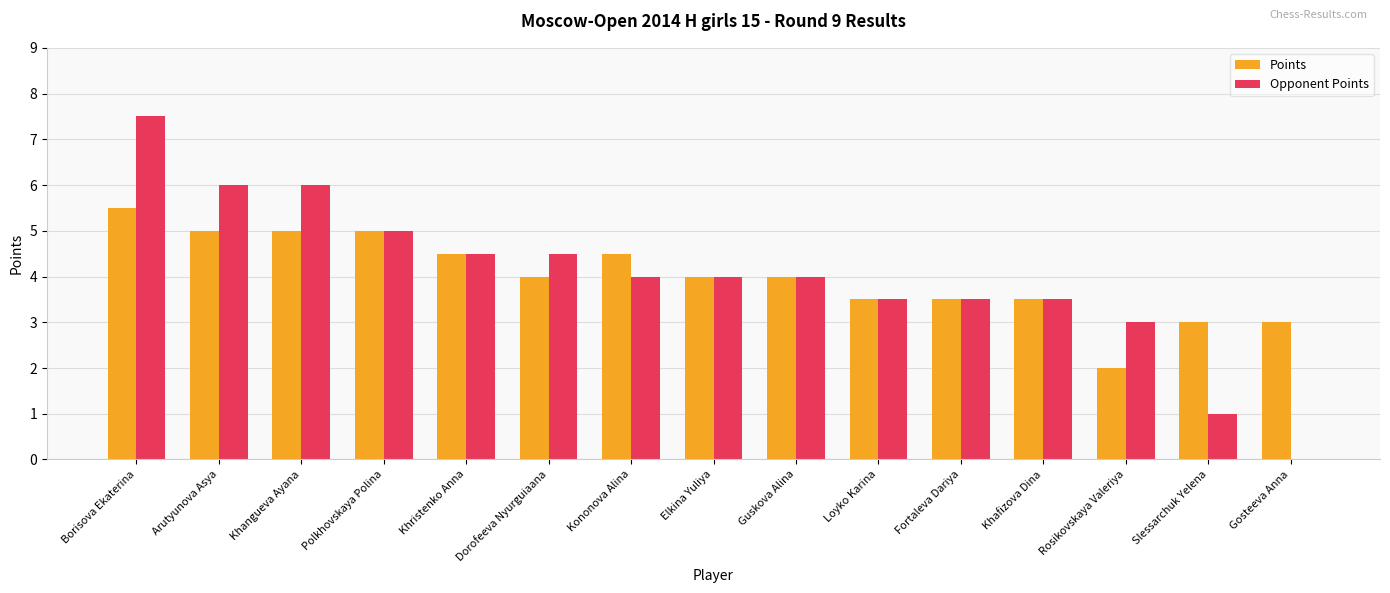

The value of Points at Slessarchuk Yelena is 4.4. True or false?

False